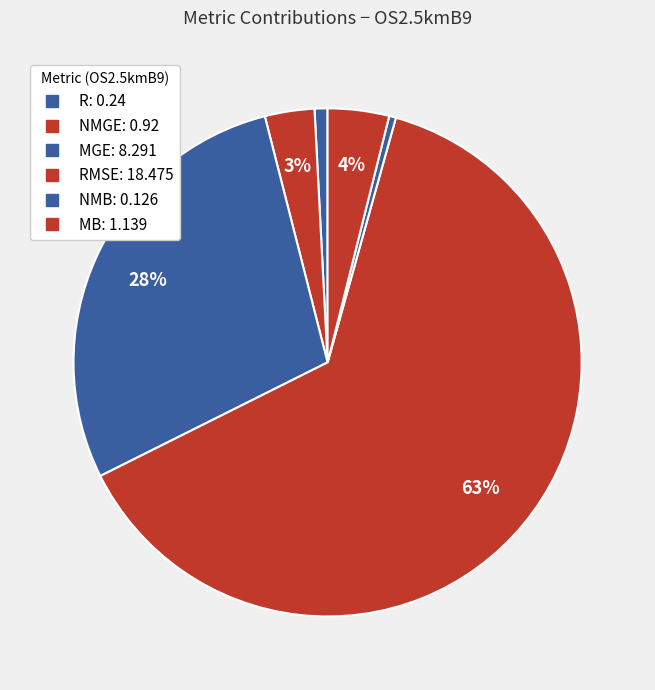

How many segments does this pie chart have?

6